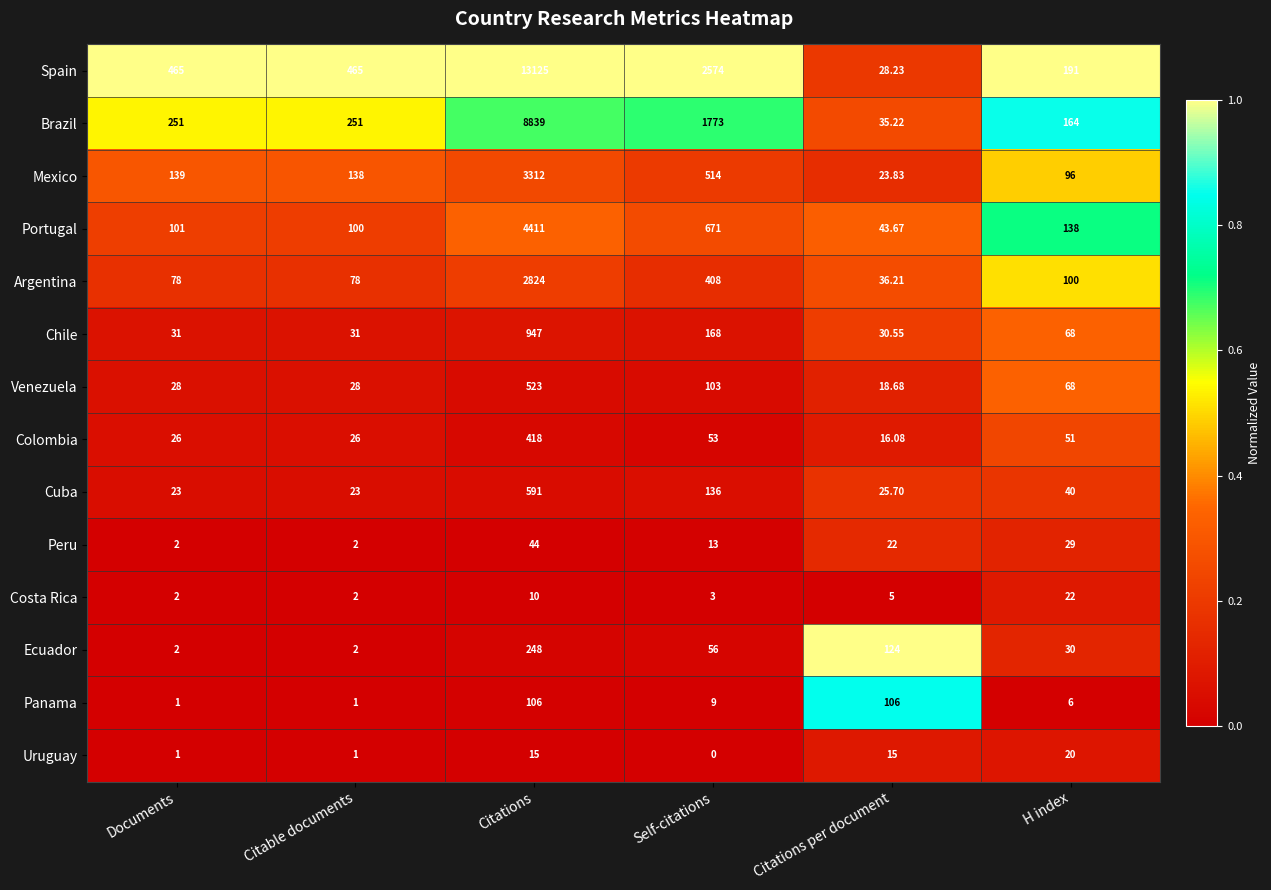

At which category is the sum across all series the highest?

Citations